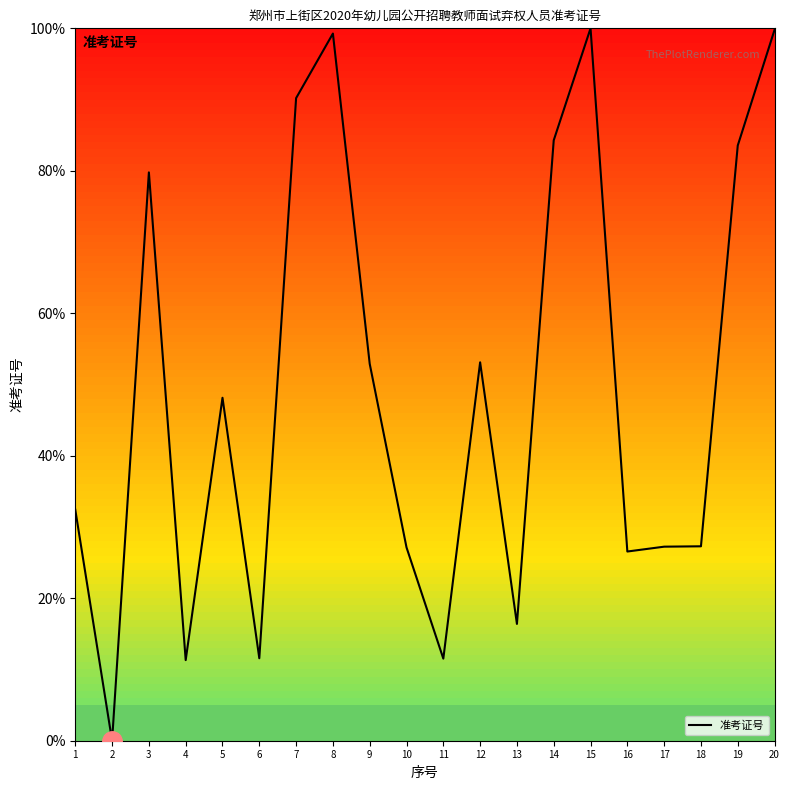

The value at 9 is 83.0. True or false?

False